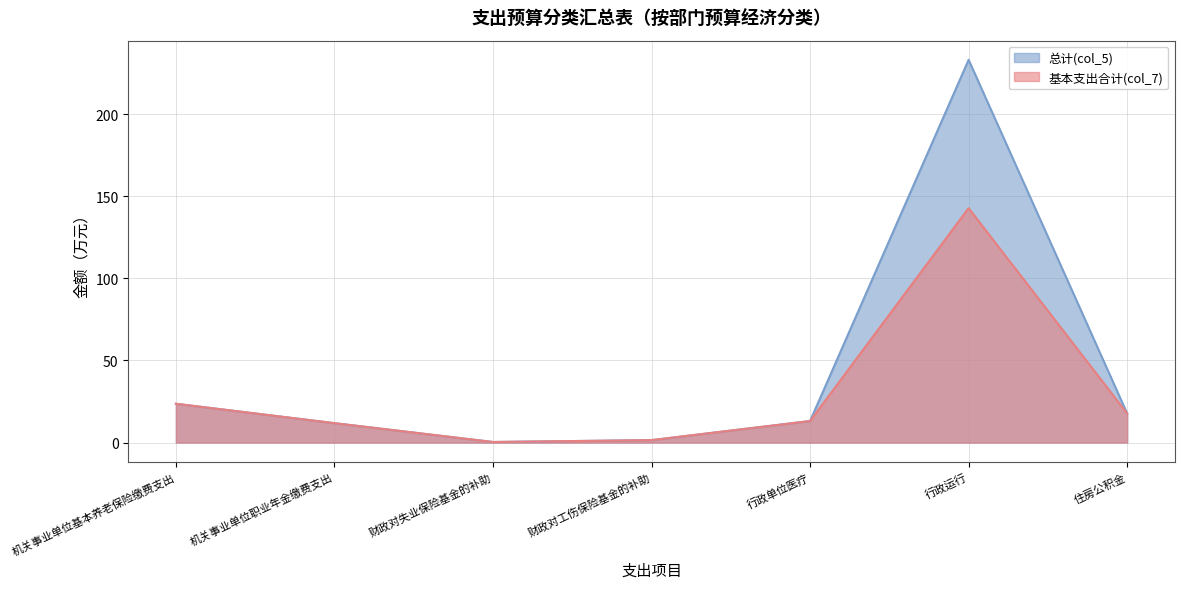

At which category does the chart reach its peak across all series?

行政运行